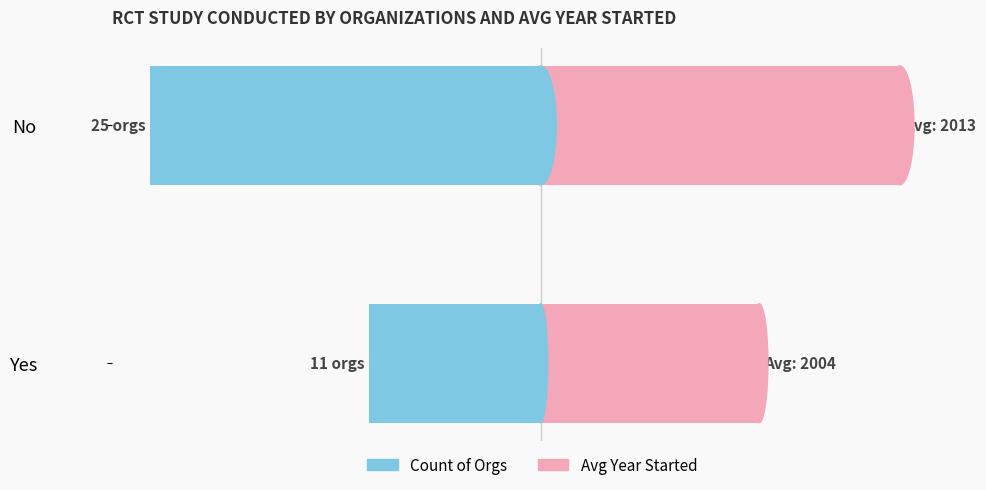

Rank the series at No from lowest to highest value.

Count (Left), Avg Year Started (Right)